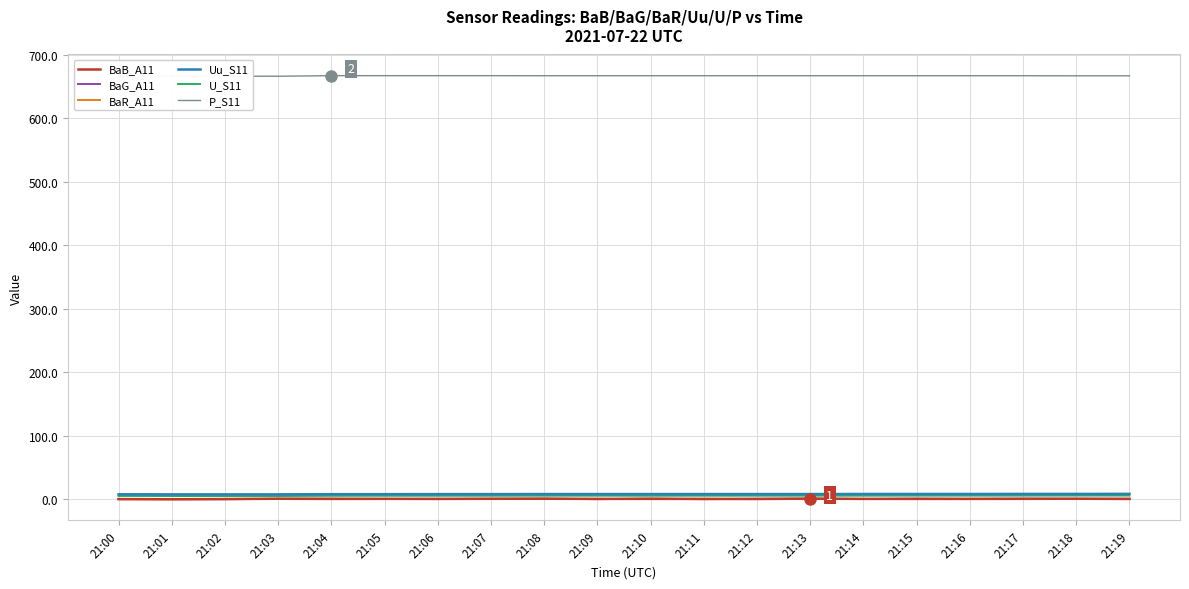

Which has a higher value, 21:08 or 21:14?

21:08